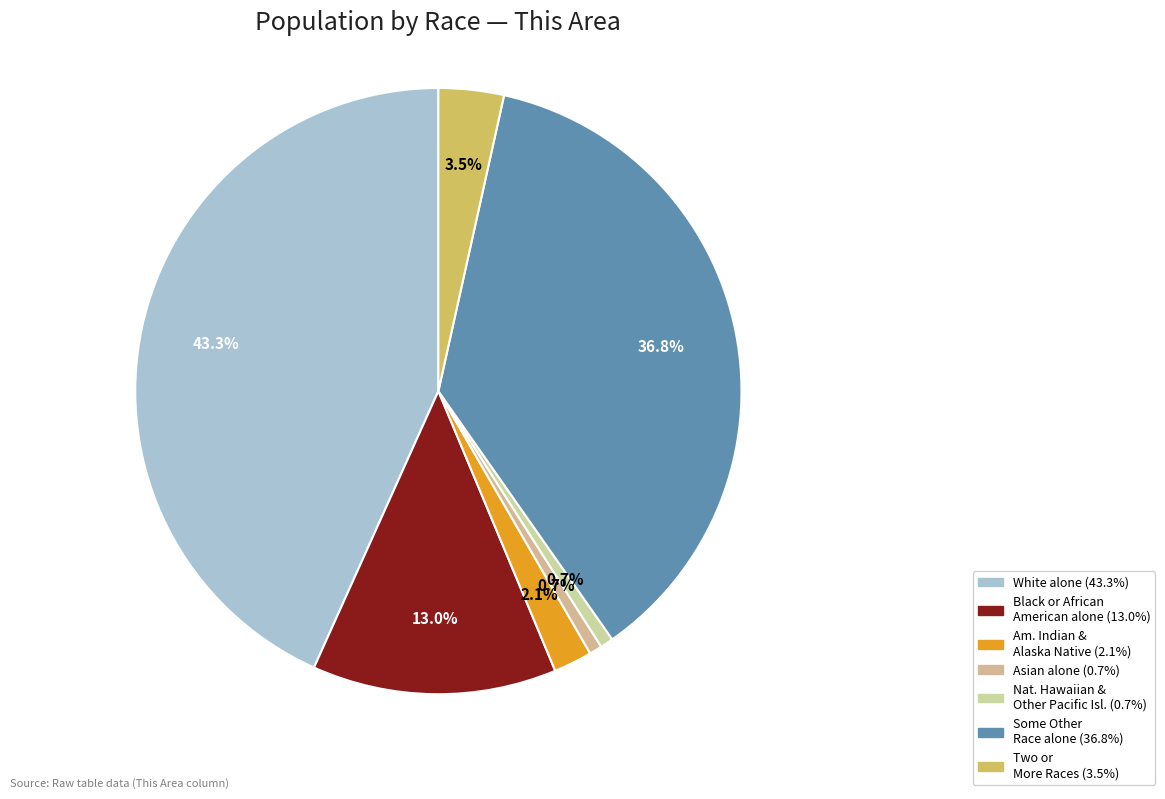

Rank the categories by value from lowest to highest.

Asian alone, Native Hawaiian and Other Pacific Islander, American Indian and Alaska Native, Two or More Races, Black or African American alone, Some Other Race alone, White alone